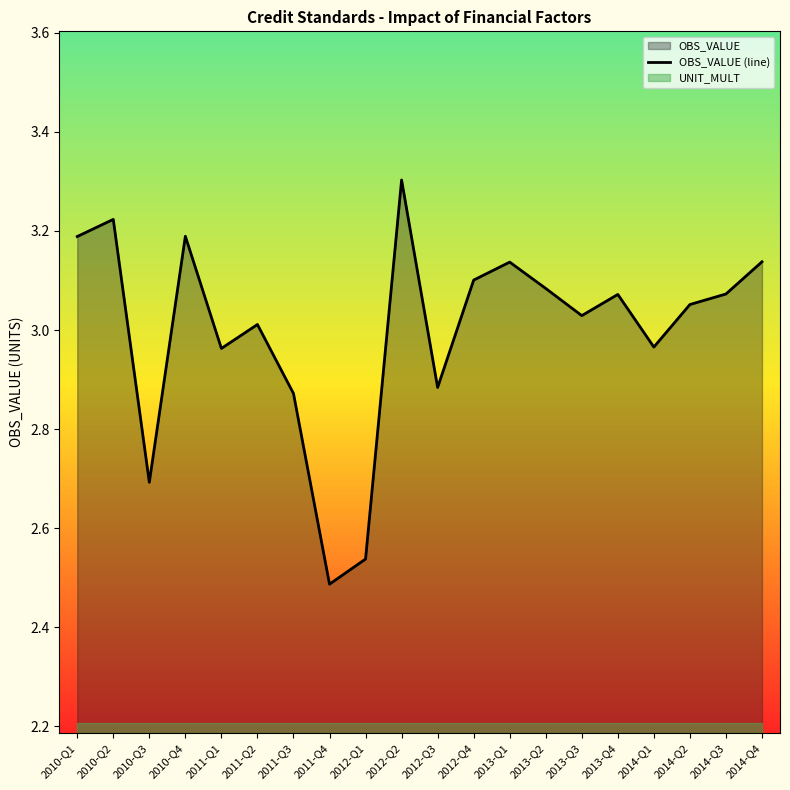

At which category does the chart reach its peak across all series?

2012-Q2